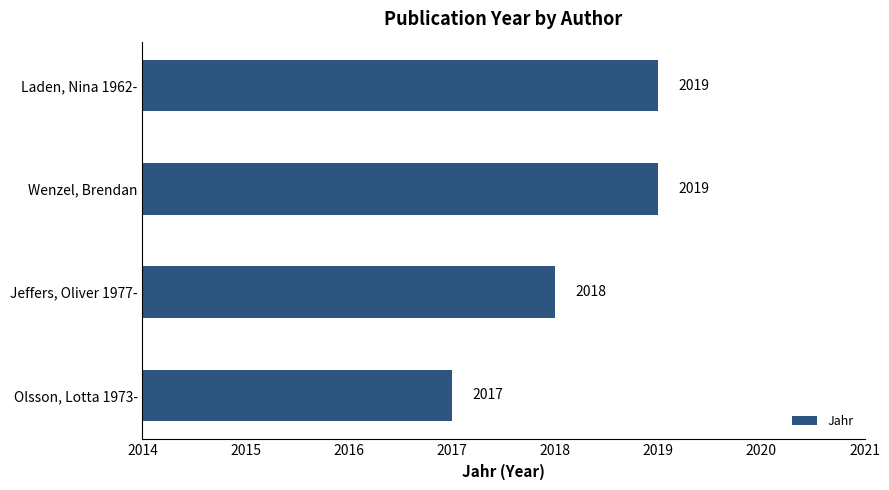

What is the smallest value displayed?

2017